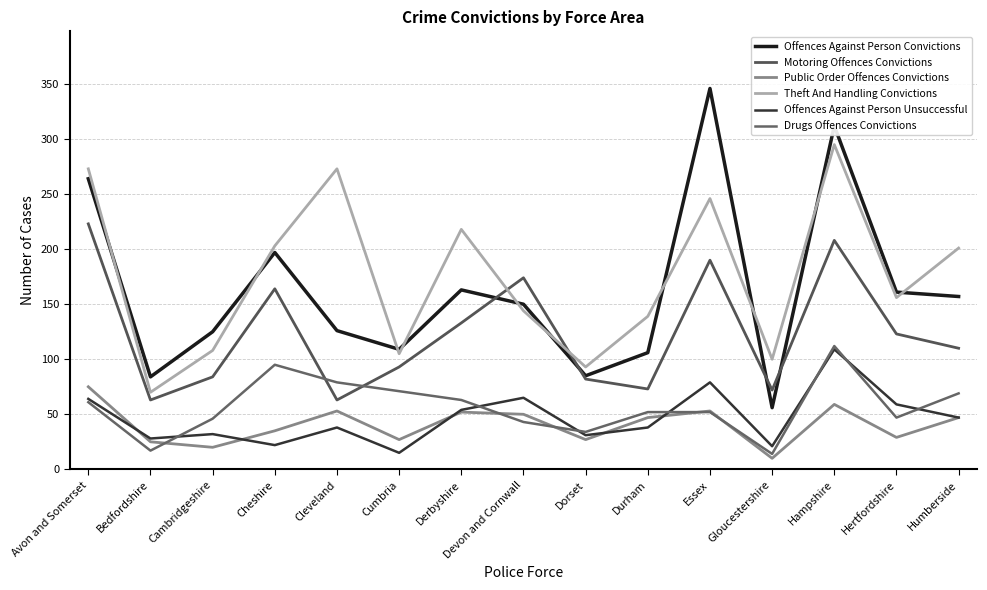

How many interior local valleys does the Motoring Offences Convictions series have?

4